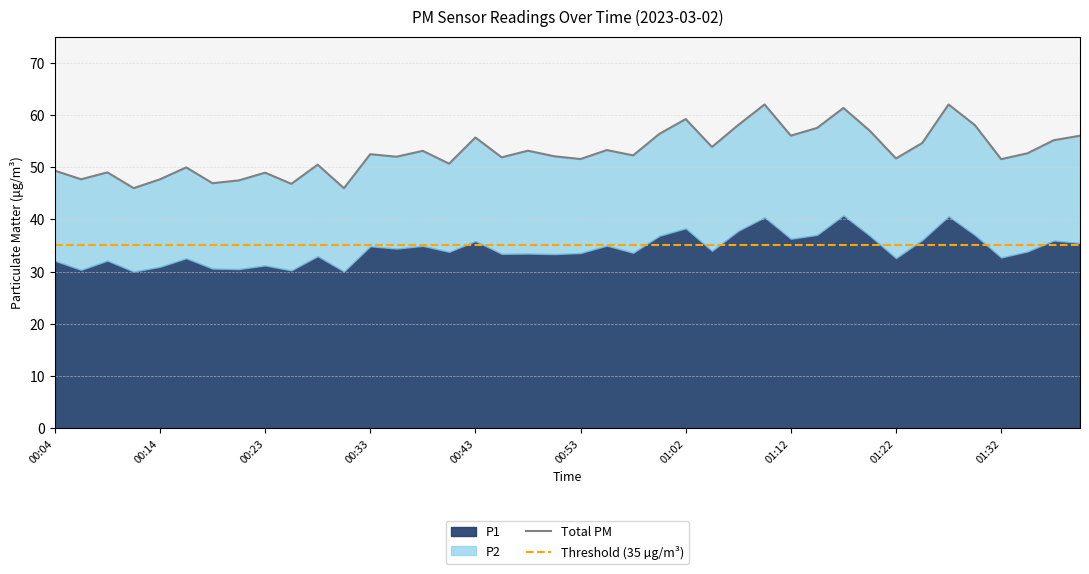

Count the number of values greater than 52.

22